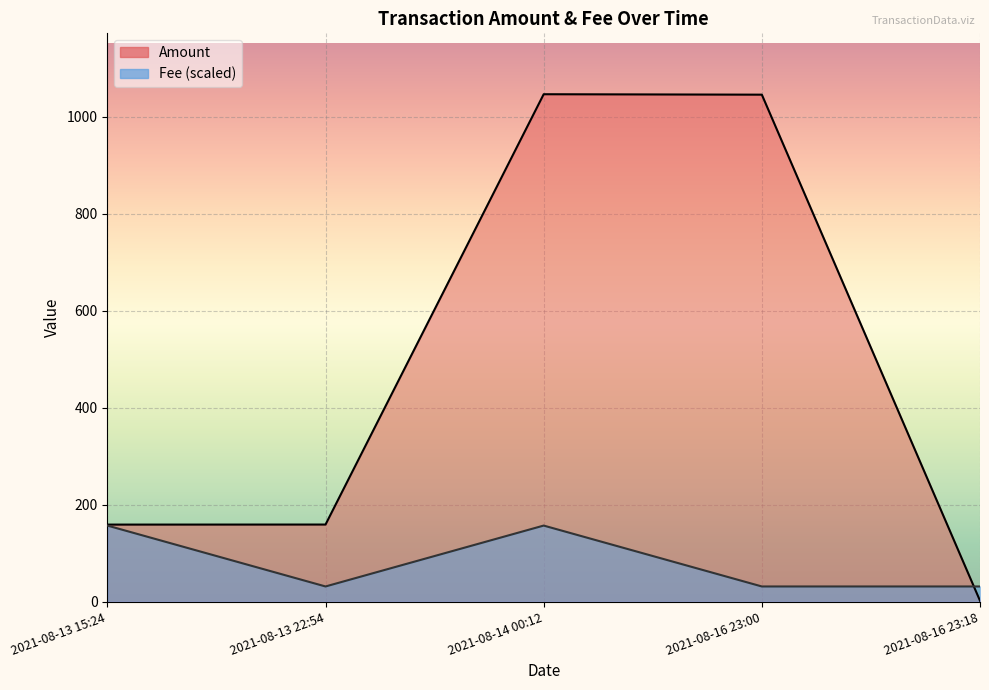

Reading left to right, what are all the values shown in this chart?

Amount: 159.0	159.1	1046.9	1046.0	2.0
Fee: 157.0	31.4	157.0	31.4	31.4